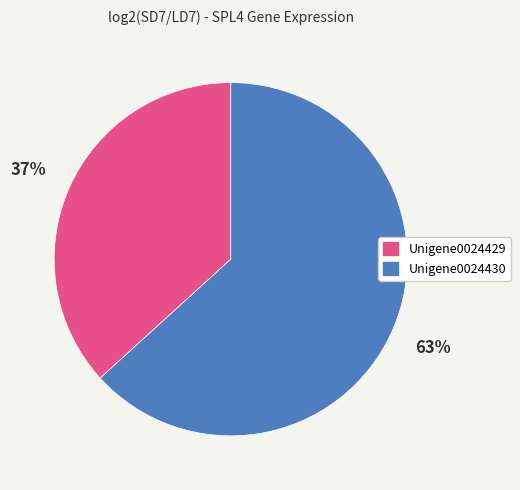

To the nearest percent, what is the difference between the largest and smallest slice percentages?

26%